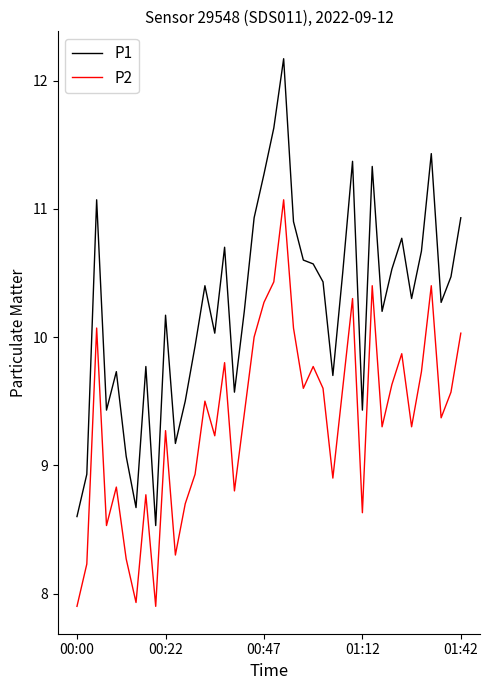

What is the difference between the maximum and minimum values in the P1 series?

3.6